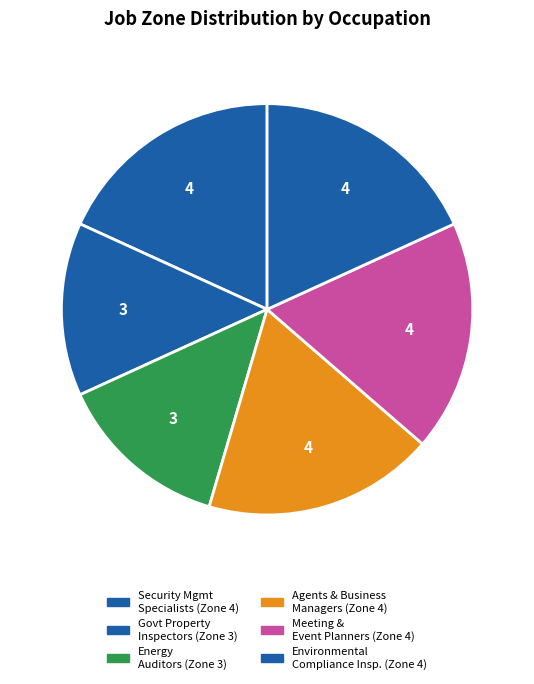

To the nearest percent, what is the average slice percentage?

17%